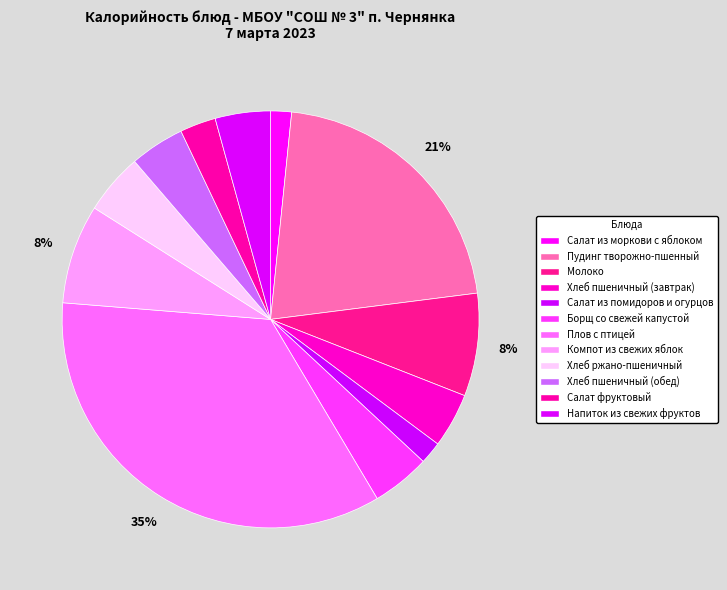

True or false: Салат из моркови с яблоком accounts for 2% of the total.

True